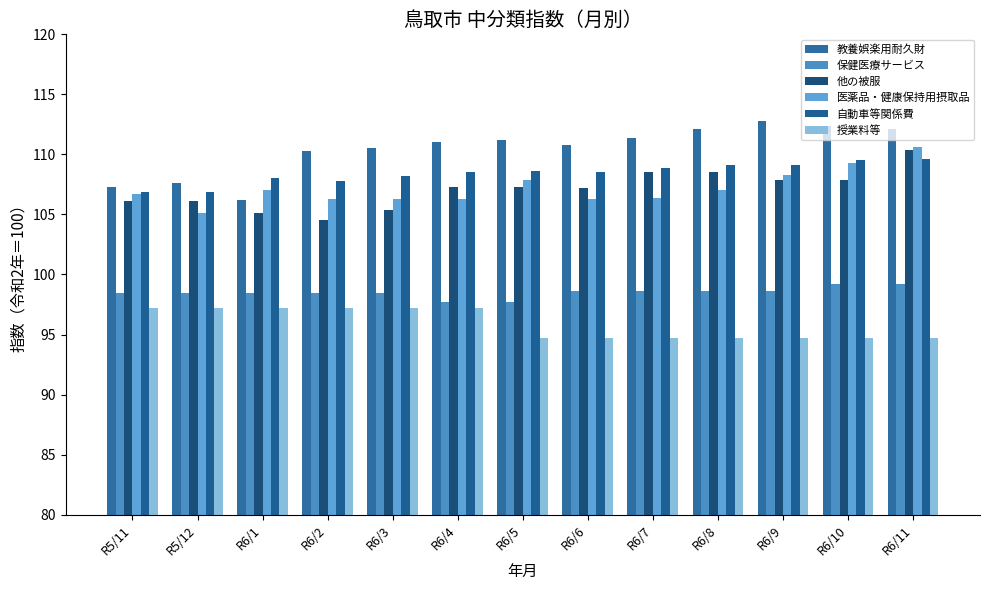

Which category has the highest value in the 授業料等 series?

R5/11